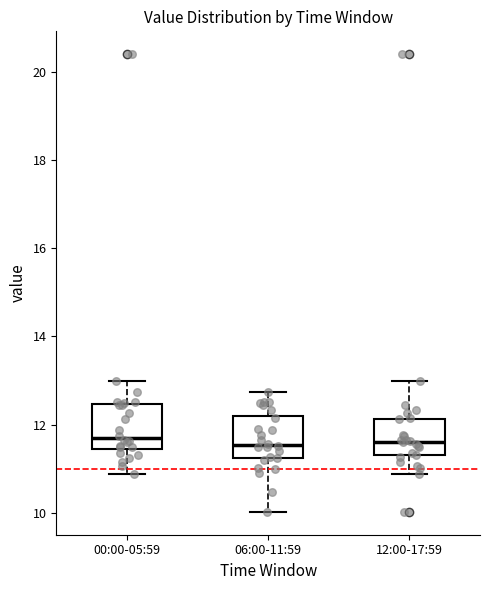

Reading left to right, transcribe this box plot: for each box, give where its median line is, the range the box spans, and where its two whiskers end, as read against the y-axis. The values are not printed on the chart, so give them approximately, as read against the axis.

00:00-05:59: median 11.6, box 11.4 to 12.4, whiskers 10.8 to 13.0
06:00-11:59: median 11.6, box 11.2 to 12.2, whiskers 10.0 to 12.8
12:00-17:59: median 11.6, box 11.4 to 12.2, whiskers 10.8 to 13.0